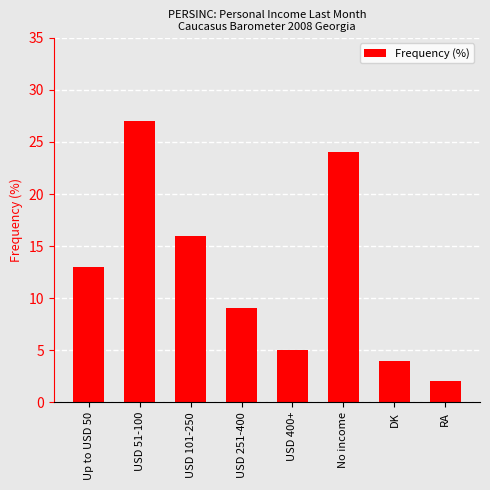

How many values are below 13?

4